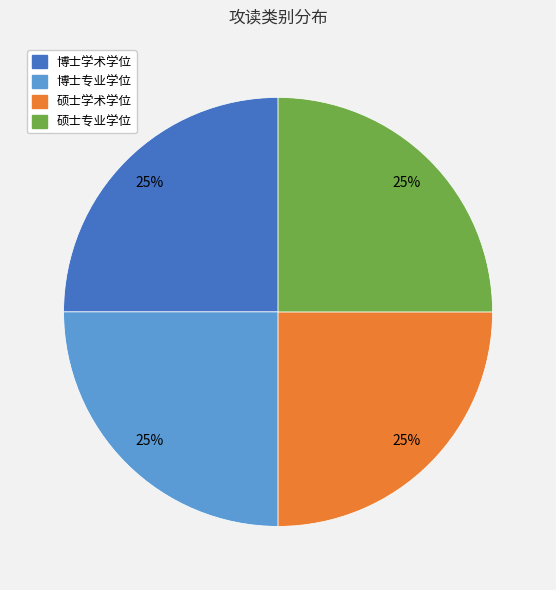

Does 博士专业学位 account for over 50% of the chart?

No